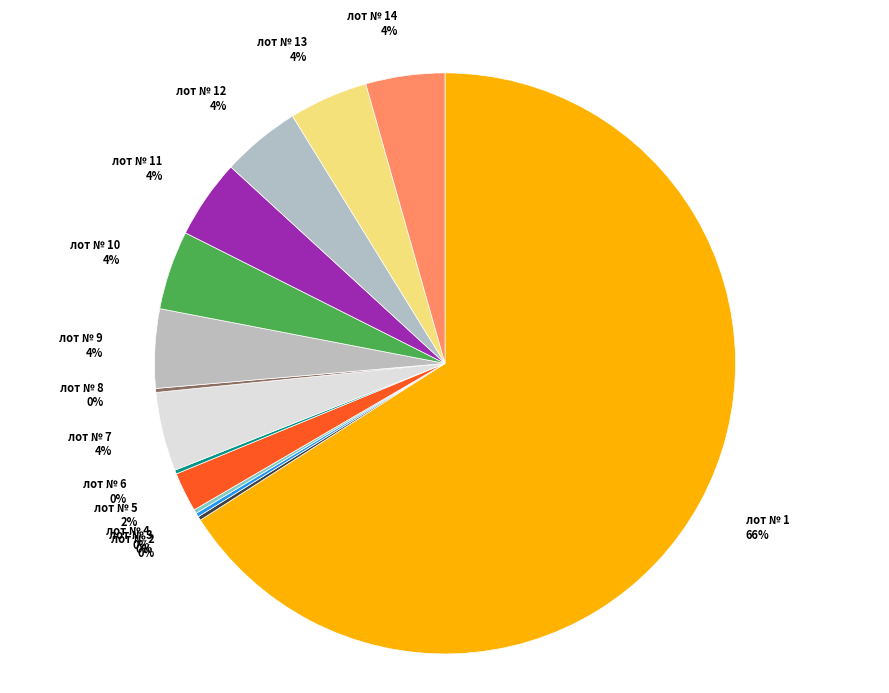

To the nearest percent, what percentage of the pie is лот № 14?

4%